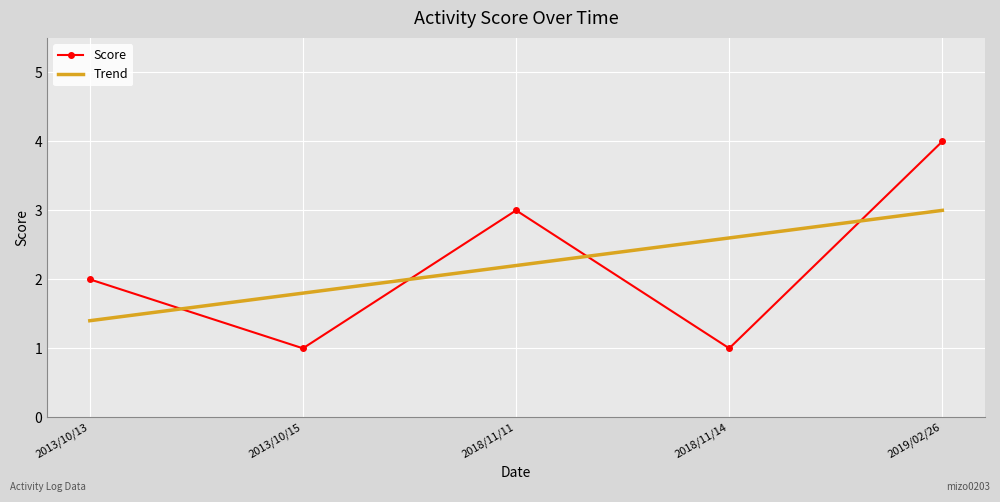

What is the total value across all series at 2019/02/26?

7.0